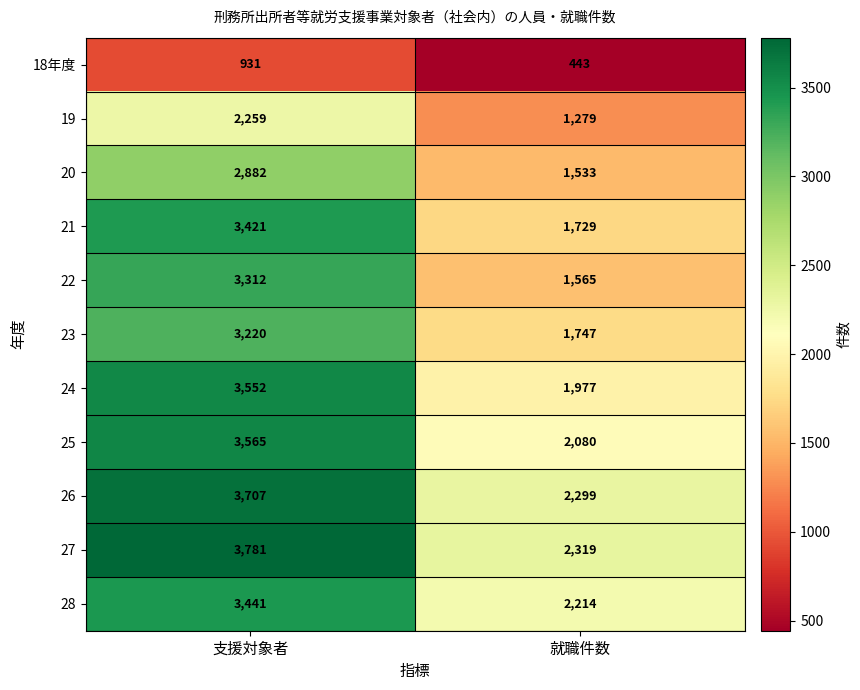

Which category has the highest value across all series?

支援対象者